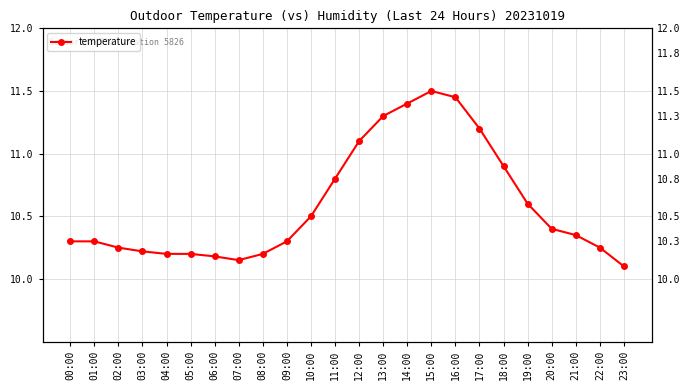

What is the minimum value shown in the chart?

10.1